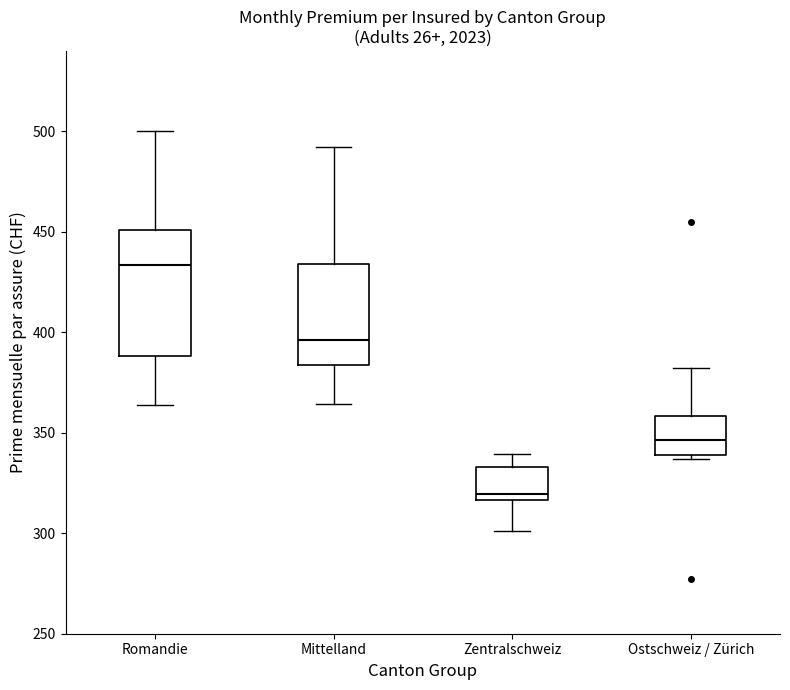

Reading left to right, transcribe this box plot: for each box, give where its median line is, the range the box spans, and where its two whiskers end, as read against the y-axis. The values are not printed on the chart, so give them approximately, as read against the axis.

Romandie: median 435, box 390 to 450, whiskers 365 to 500
Mittelland: median 395, box 385 to 435, whiskers 365 to 490
Zentralschweiz: median 320, box 315 to 335, whiskers 300 to 340
Ostschweiz / Zürich: median 345, box 340 to 360, whiskers 335 to 380